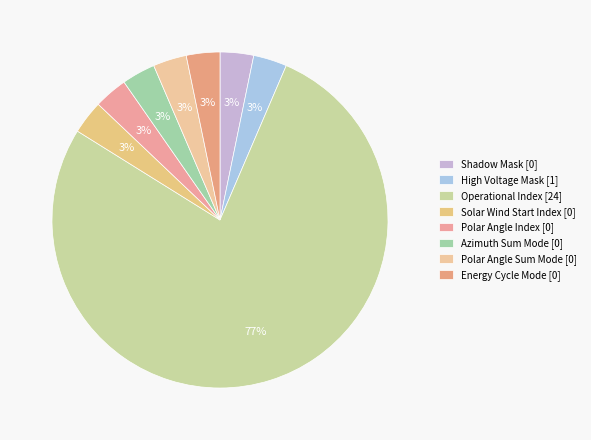

How many slices are in this pie chart?

8